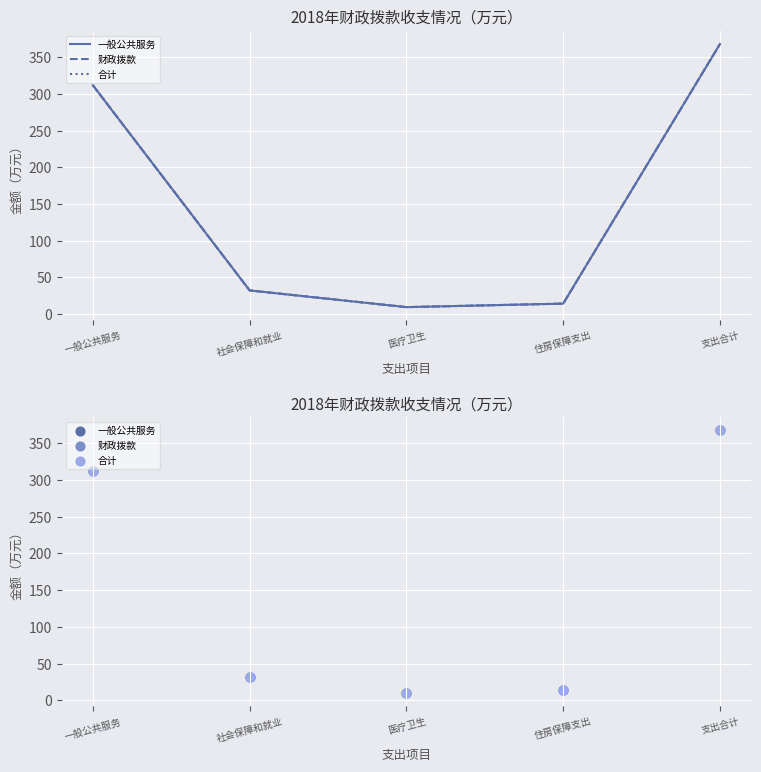

At which category is the sum across all series the highest?

支出合计